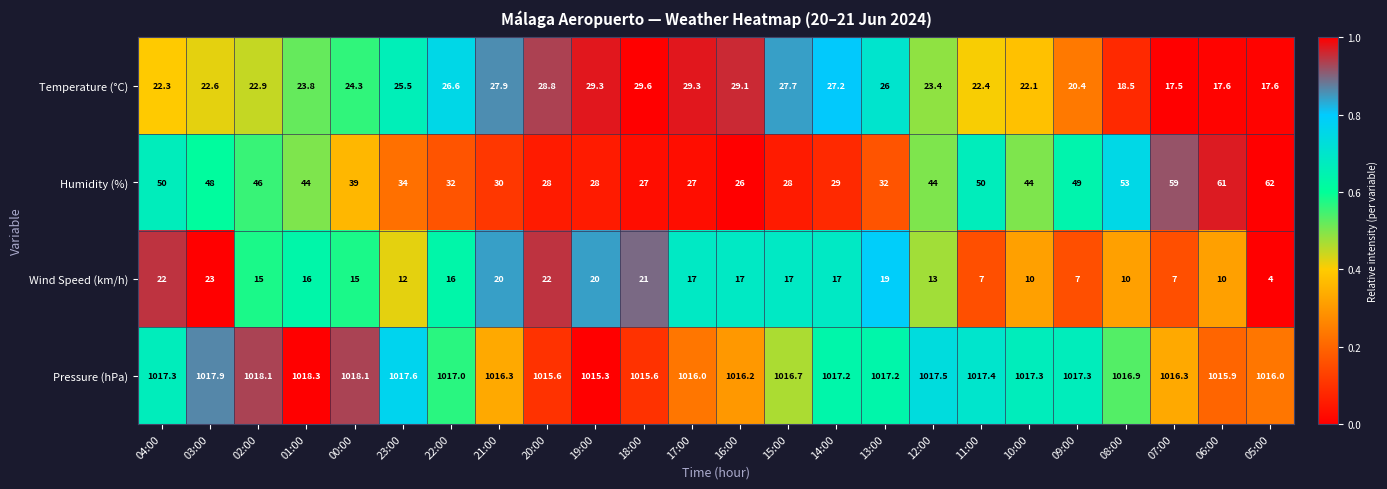

What is the sum of all Pressure (hPa) values?

24405.0